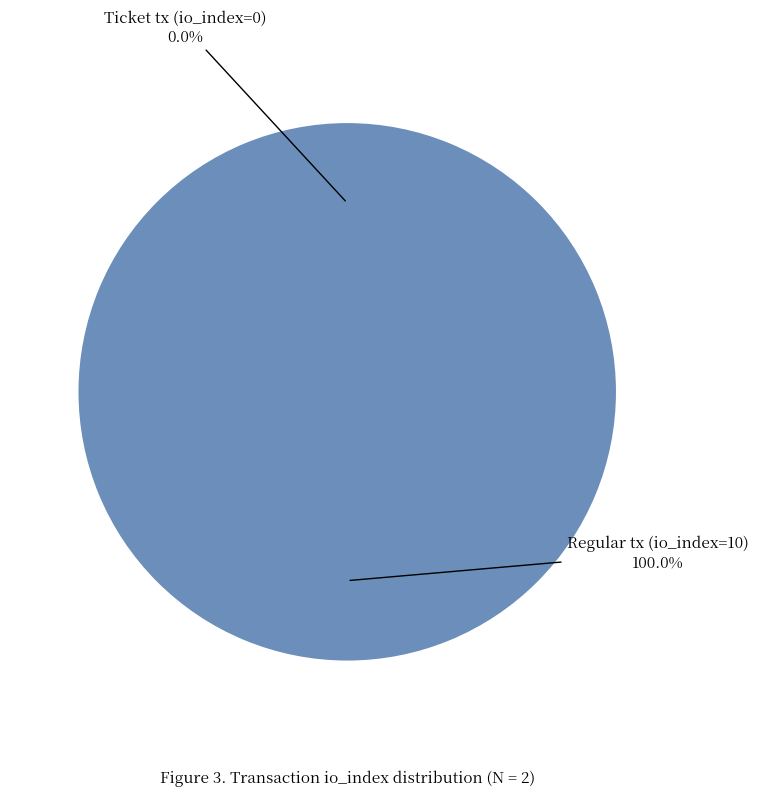

Rank the categories by value from lowest to highest.

Ticket tx (io_index=0), Regular tx (io_index=10)